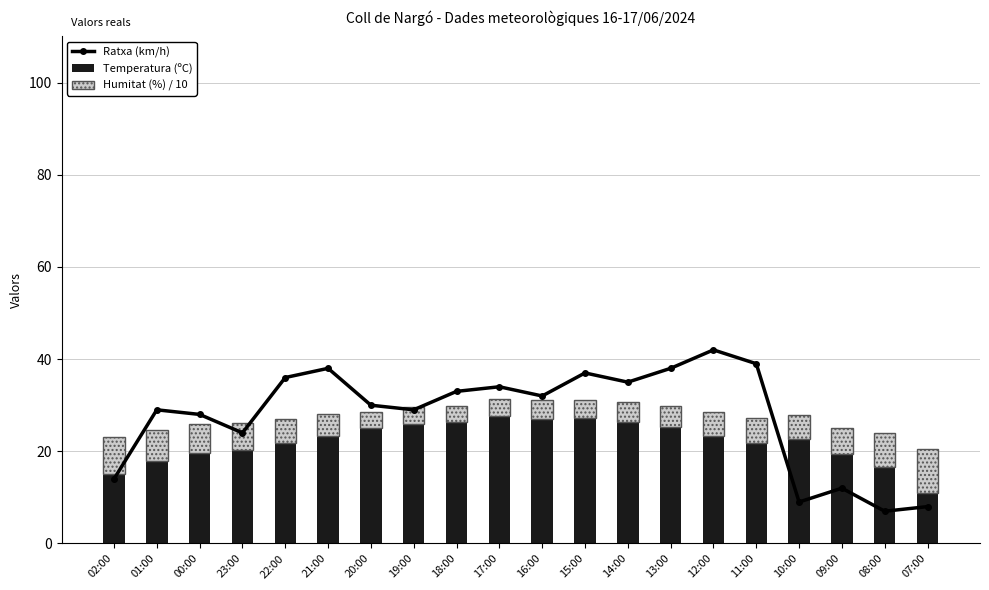

What is the total value across all series at 14:00?

65.6